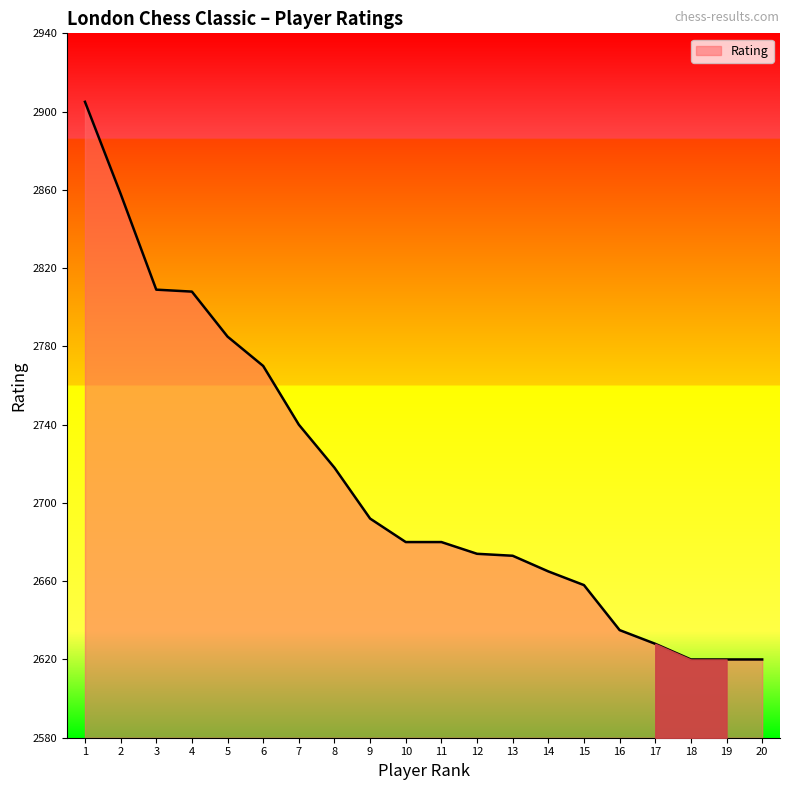

What is the difference between the maximum and minimum values?

285